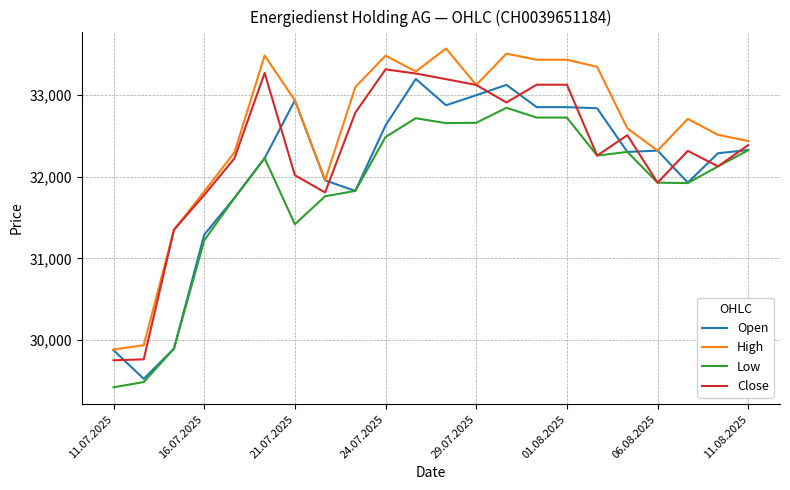

List the series in order of their peak value, highest first.

High, Close, Open, Low